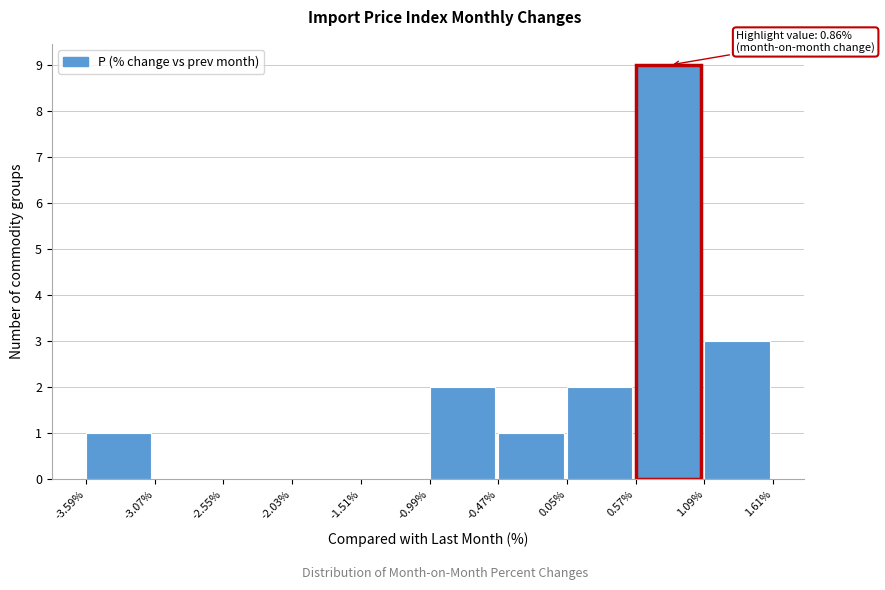

Which range on the x-axis has the tallest bar?

0.57% to 1.09%